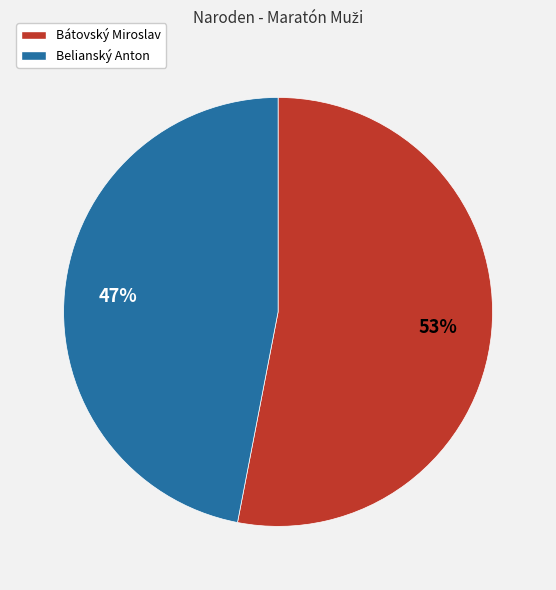

What percentage is the Bátovský Miroslav slice, to the nearest percent?

53%